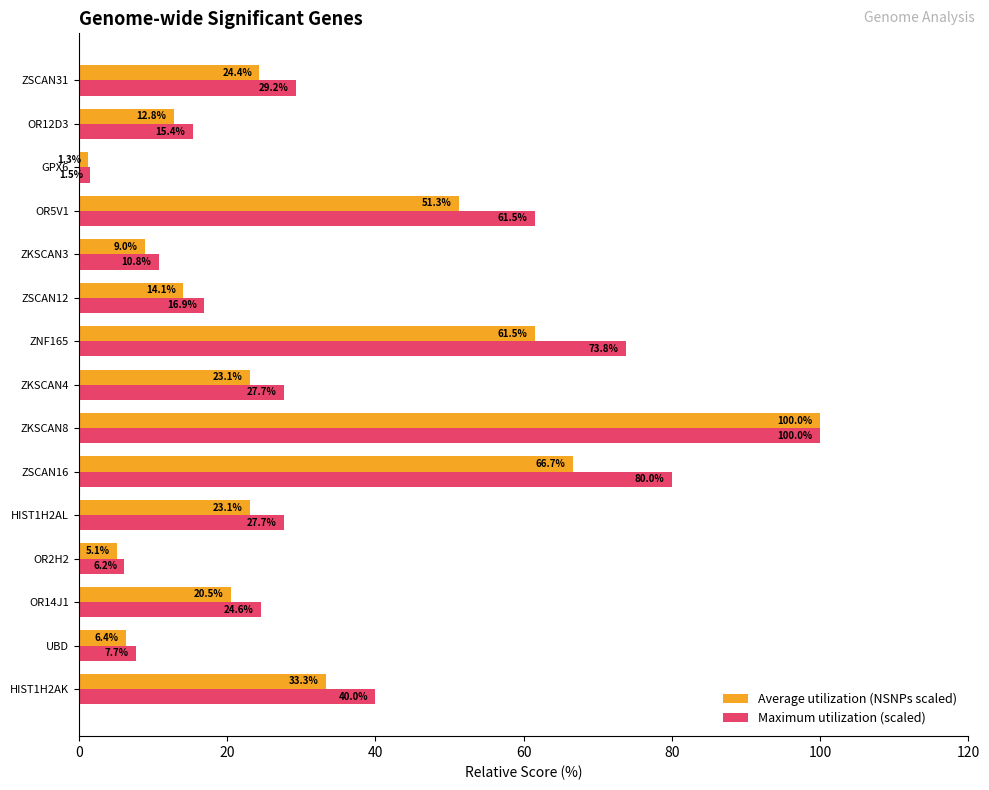

Rank the series by their average value, from lowest to highest.

Average utilization (NSNPs scaled), Maximum utilization (scaled)